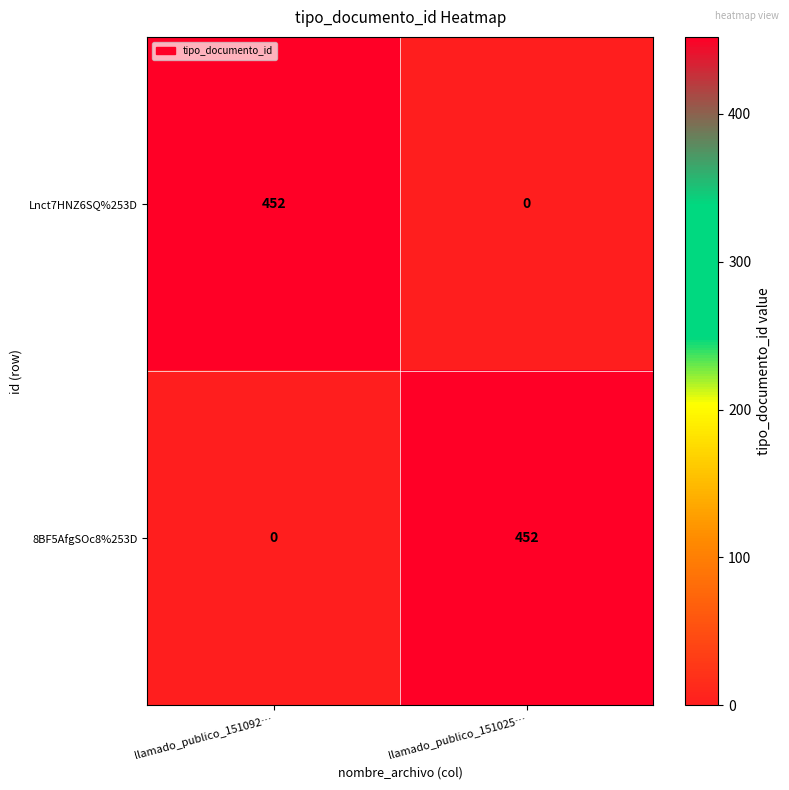

Reading right to left, extract all data points from this chart.

Lnct7HNZ6SQ%253D: 0	452
8BF5AfgSOc8%253D: 452	0